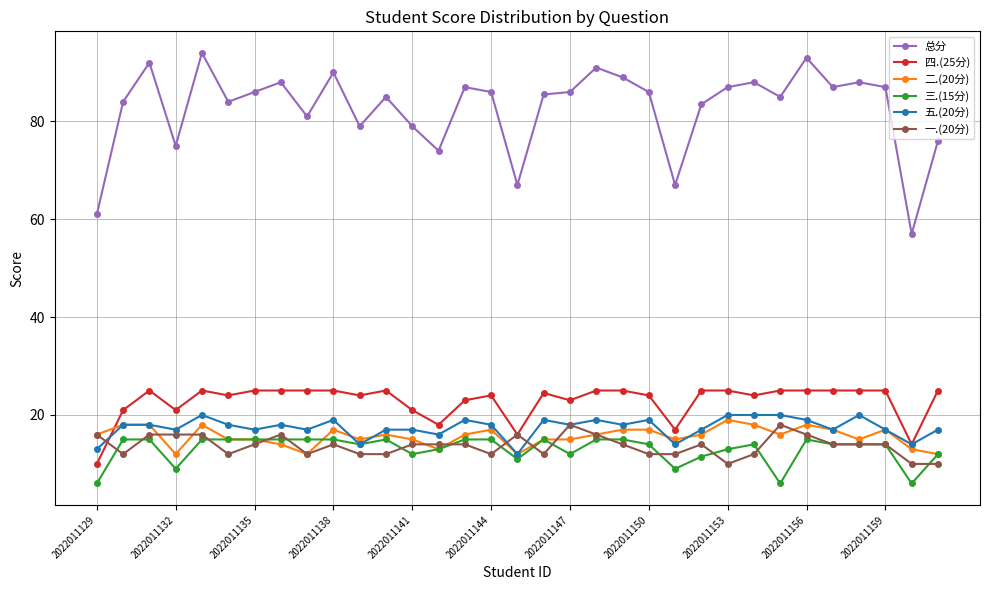

Does the chart have visible grid lines?

Yes